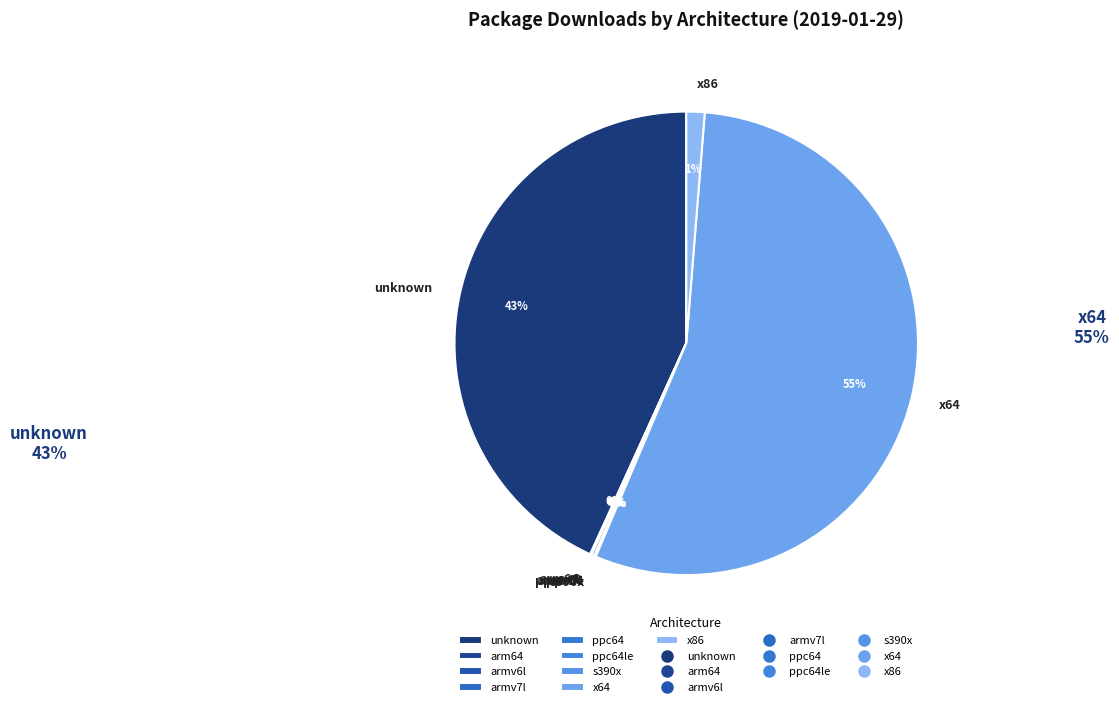

Which has a higher value, x64 or x86?

x64